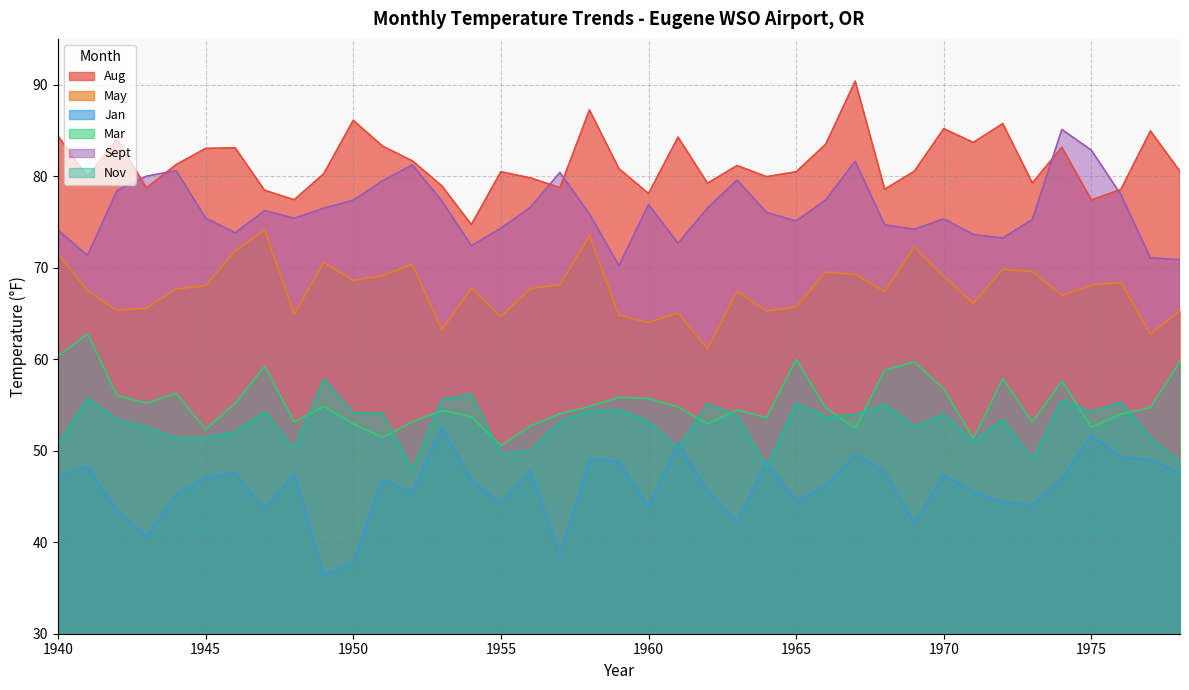

Rank the series by their maximum value, from lowest to highest.

Jan, Nov, Mar, May, Sept, Aug